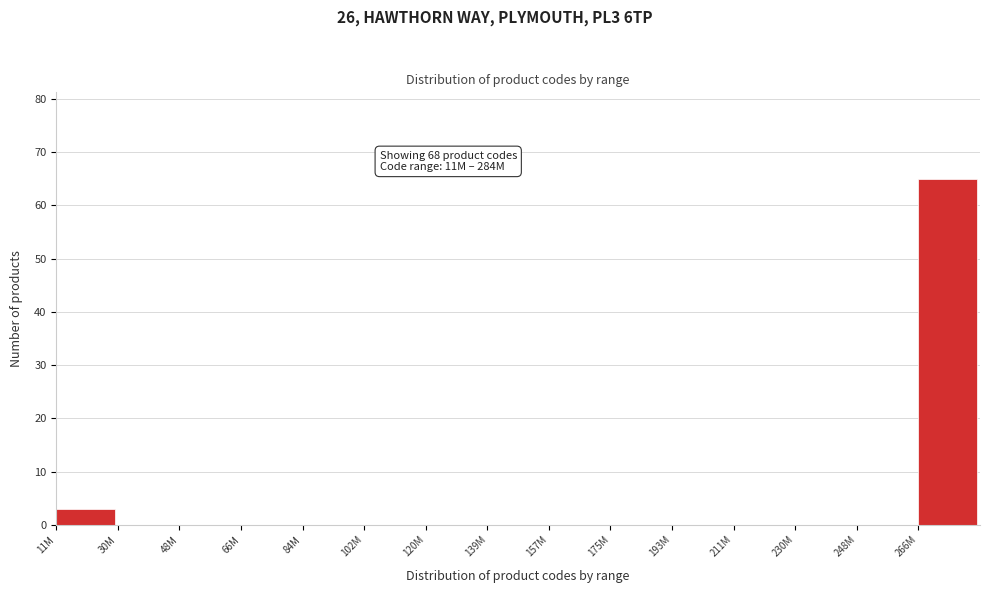

Reading left to right, list all the values displayed in this chart.

11M=3	30M=0	48M=0	66M=0	84M=0	102M=0	120M=0	139M=0	157M=0	175M=0	193M=0	211M=0	230M=0	248M=0	266M=65